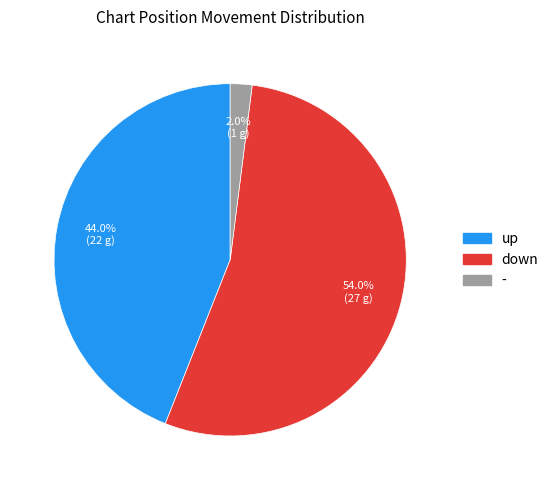

Is there a majority slice in this chart?

Yes